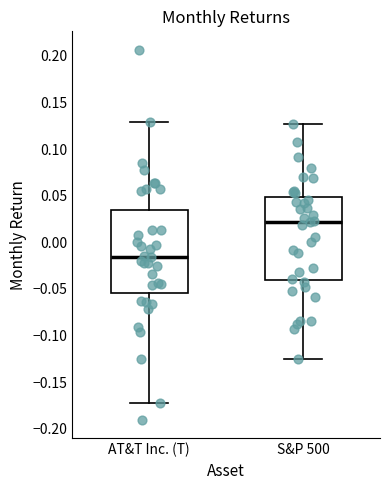

Which box has the lowest median line?

AT&T Inc. (T)